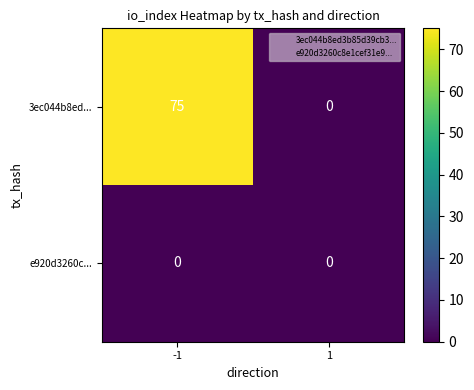

The e920d3260c... series shows 0 at 1. True or false?

True